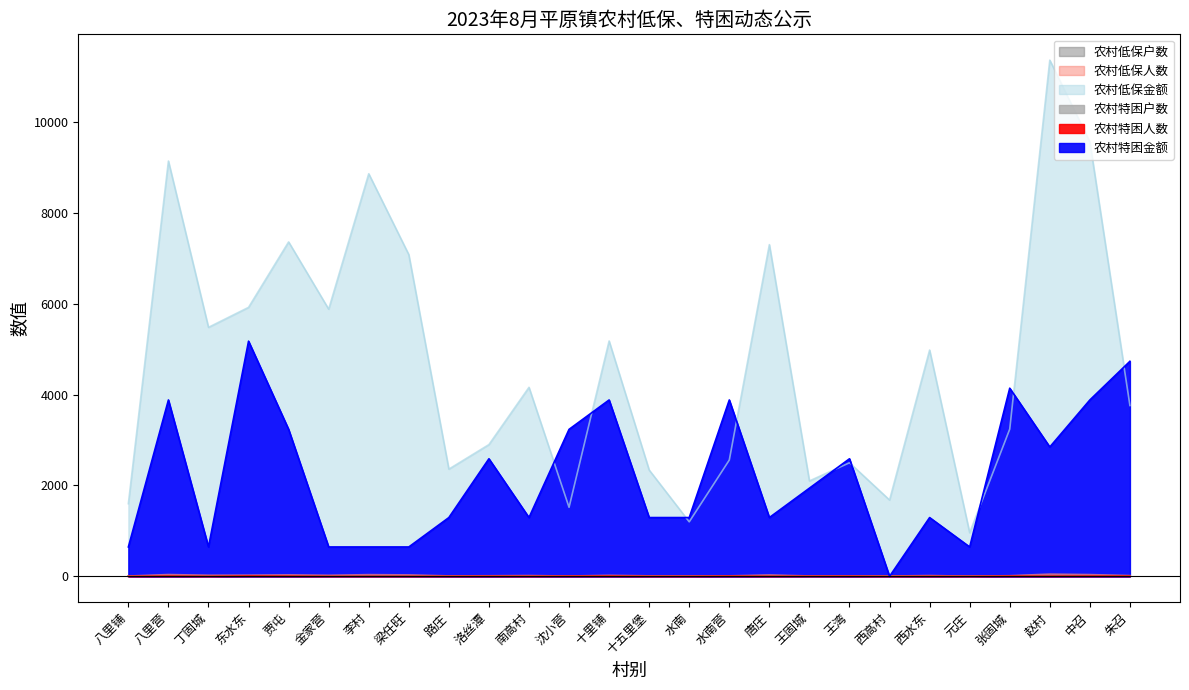

What is the total value across all series at 东水东?

11152